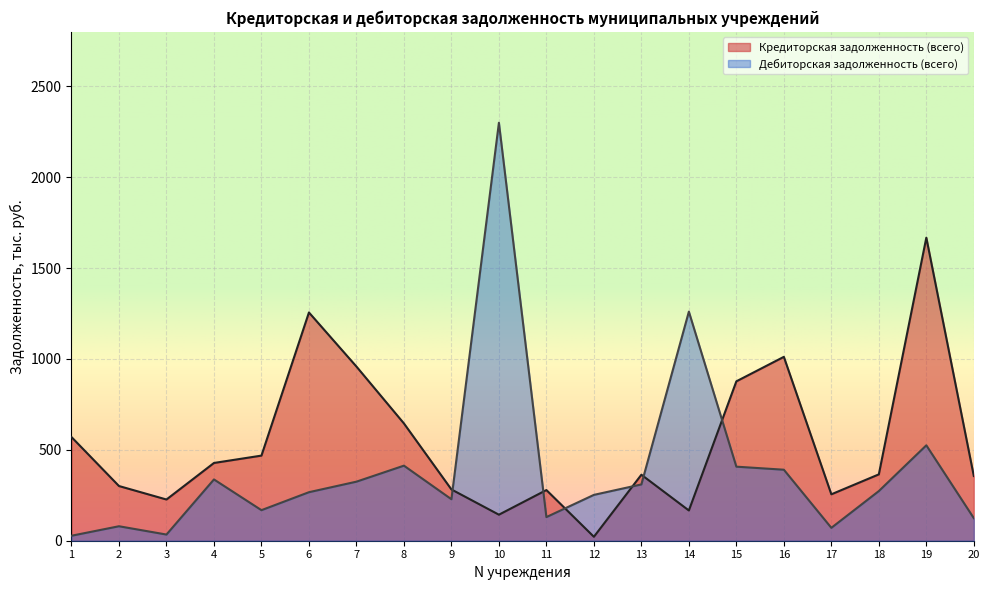

How many intersections are there between Дебиторская задолженность (всего) and Кредиторская задолженность (всего)?

6